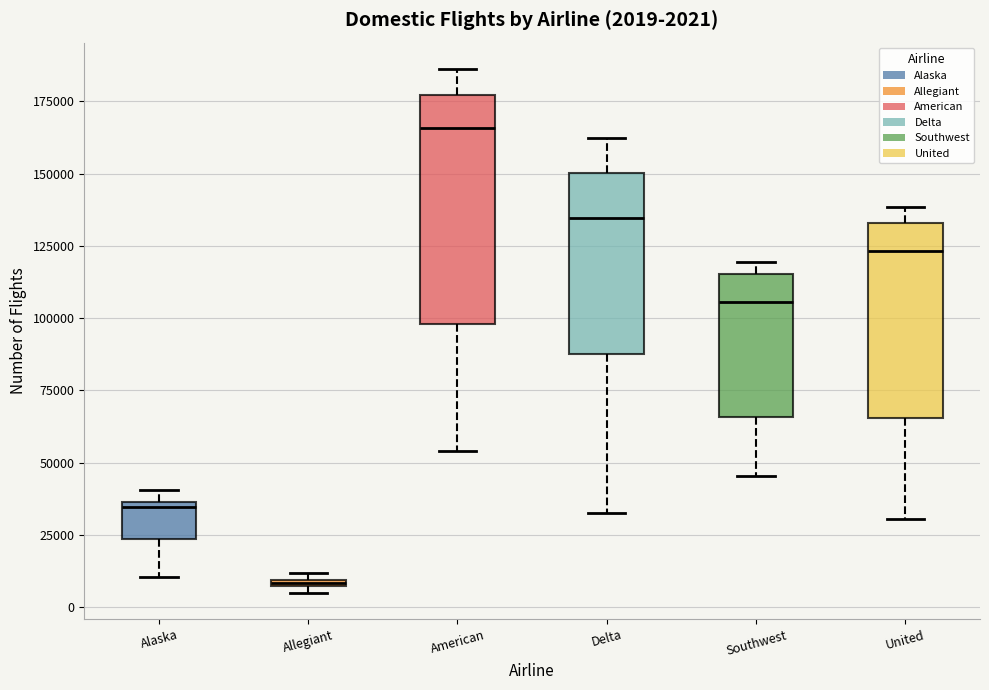

Which box is the tallest, from its lower edge to its upper edge?

American